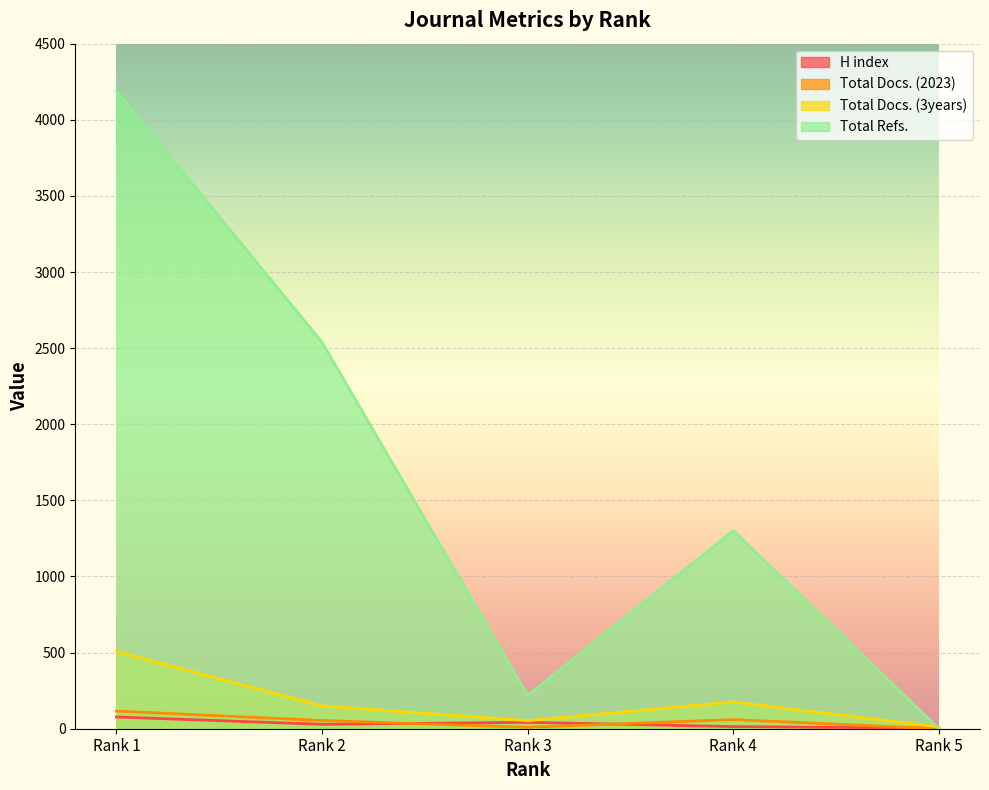

What is the value of the Total Docs. (2023) point at the 4th from the left?

60